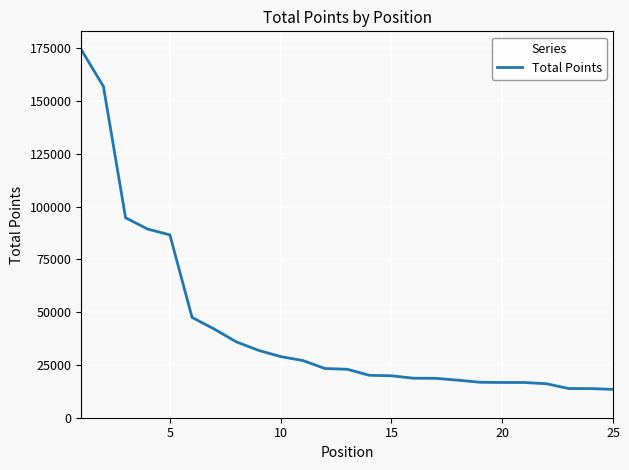

Is this an area chart (filled region under the line)?

No